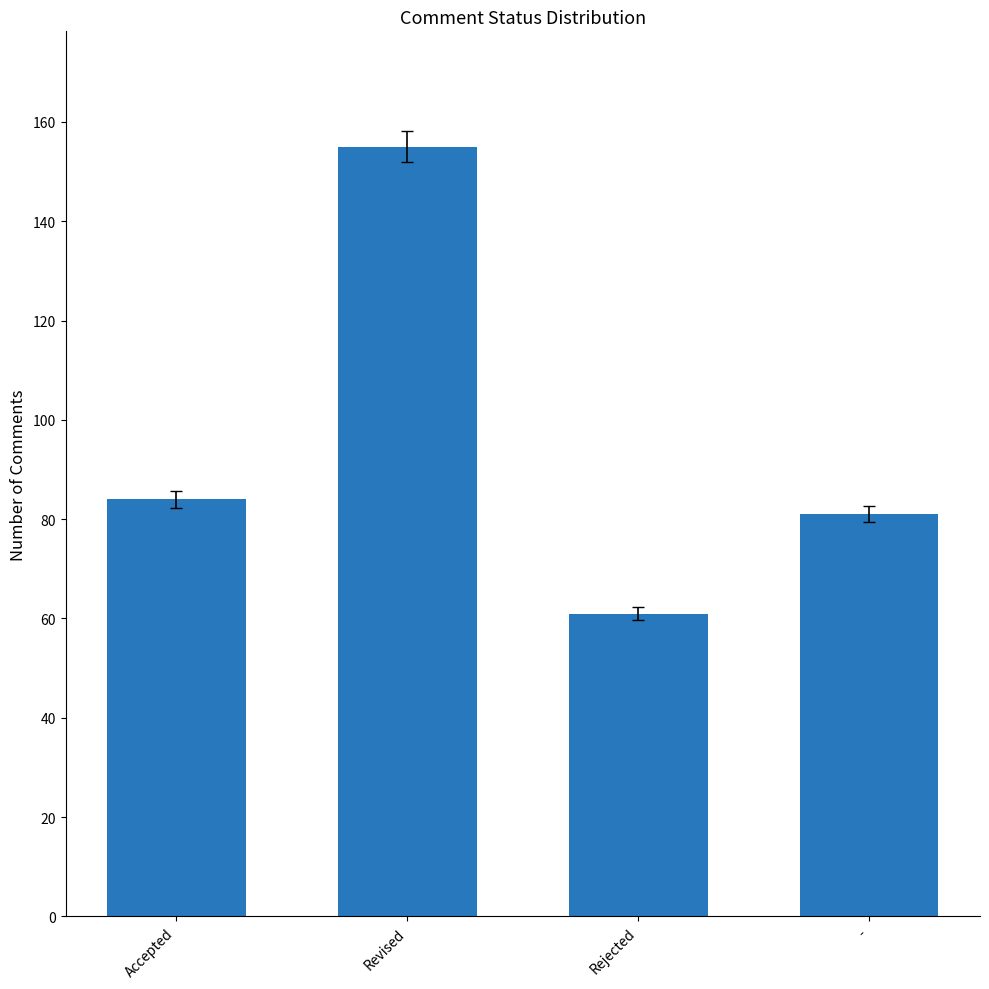

How many data points does each series have?

4